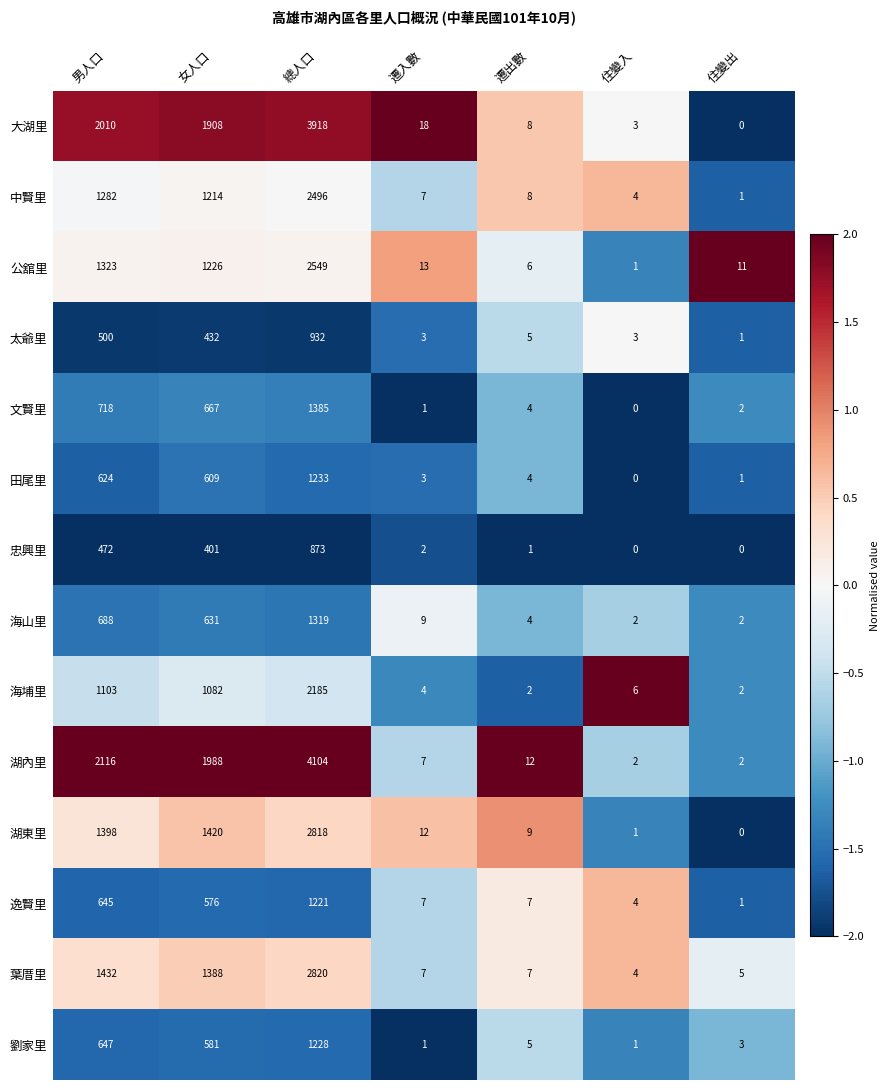

Which series has the largest range (max minus min)?

湖內里